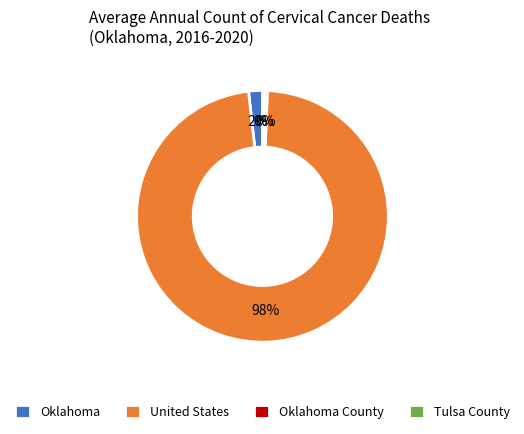

Which slice represents more than half of the pie?

United States